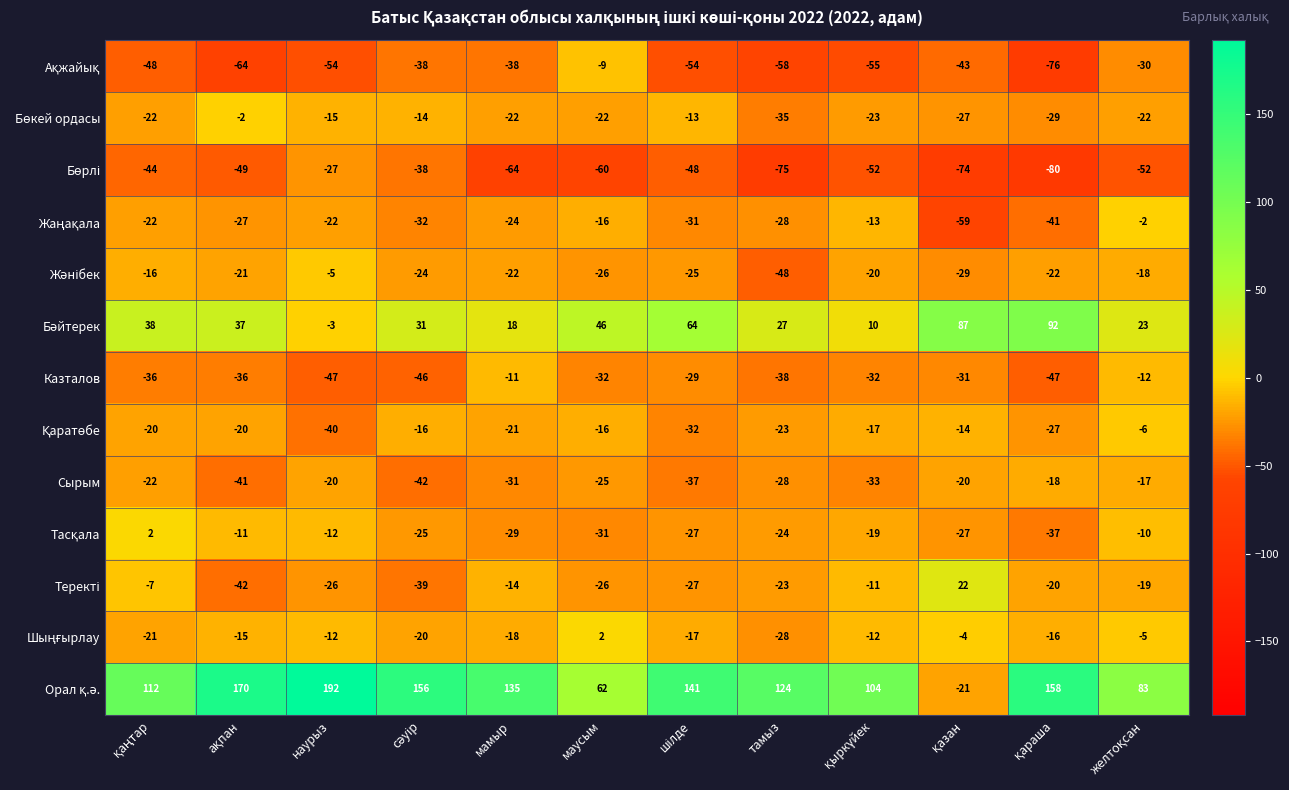

What is the difference between the highest and lowest values at маусым?

122